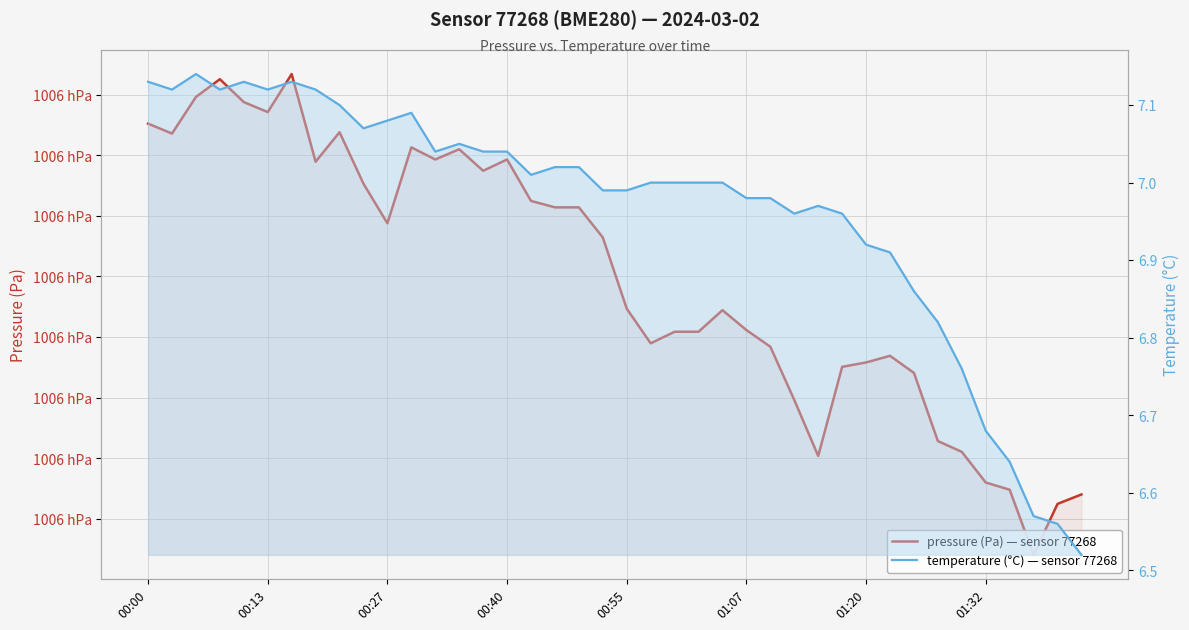

How many data points in temperature (°C) — sensor 77268 are above 7?

19